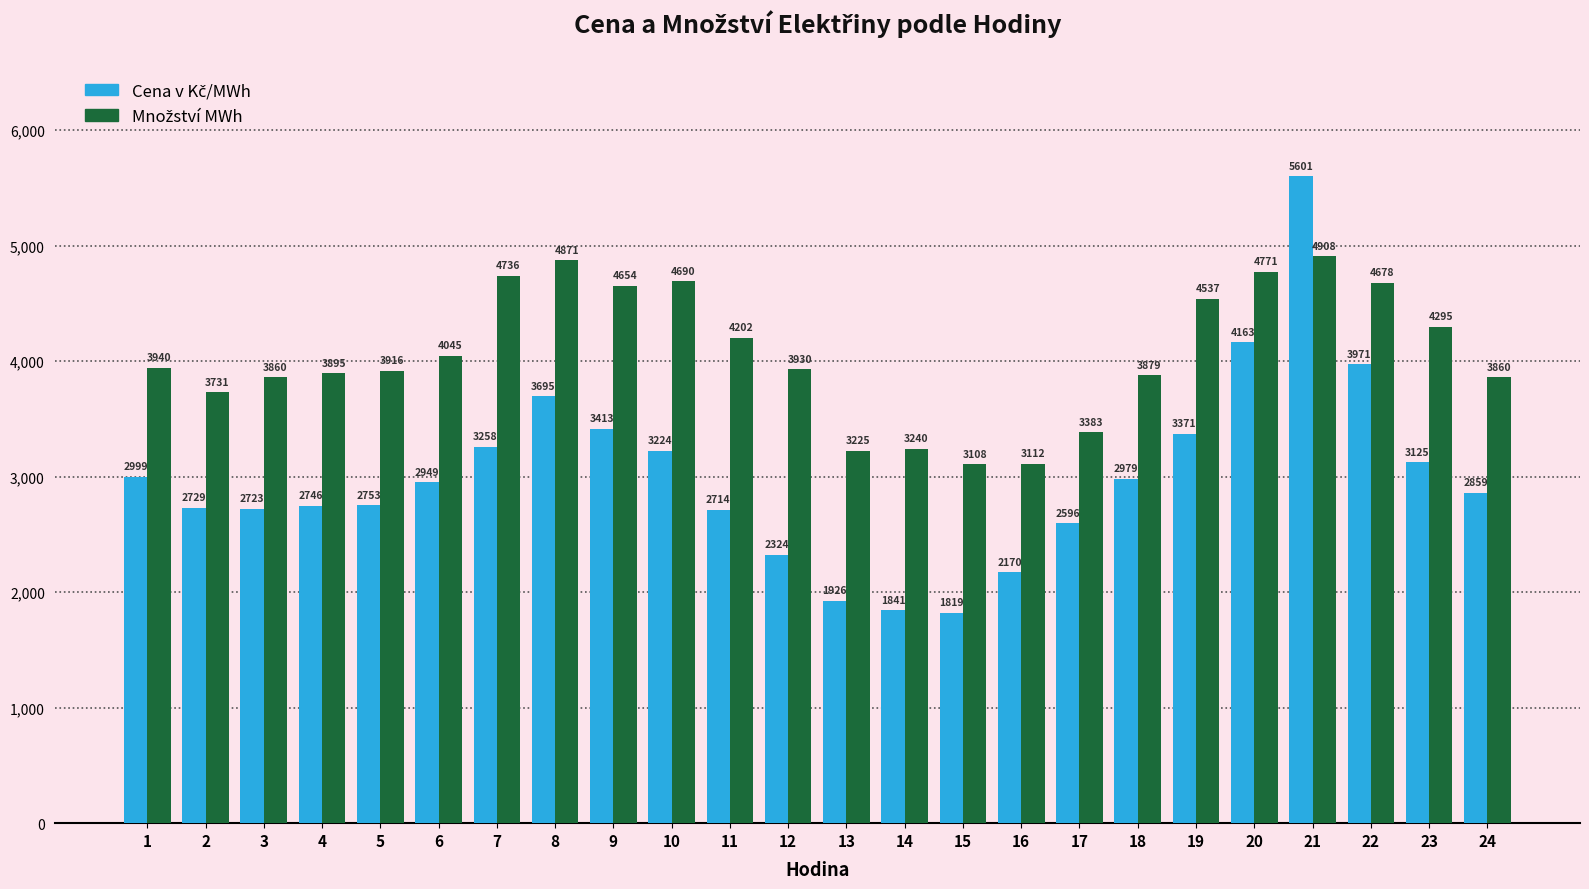

At which category is the sum across all series the highest?

21